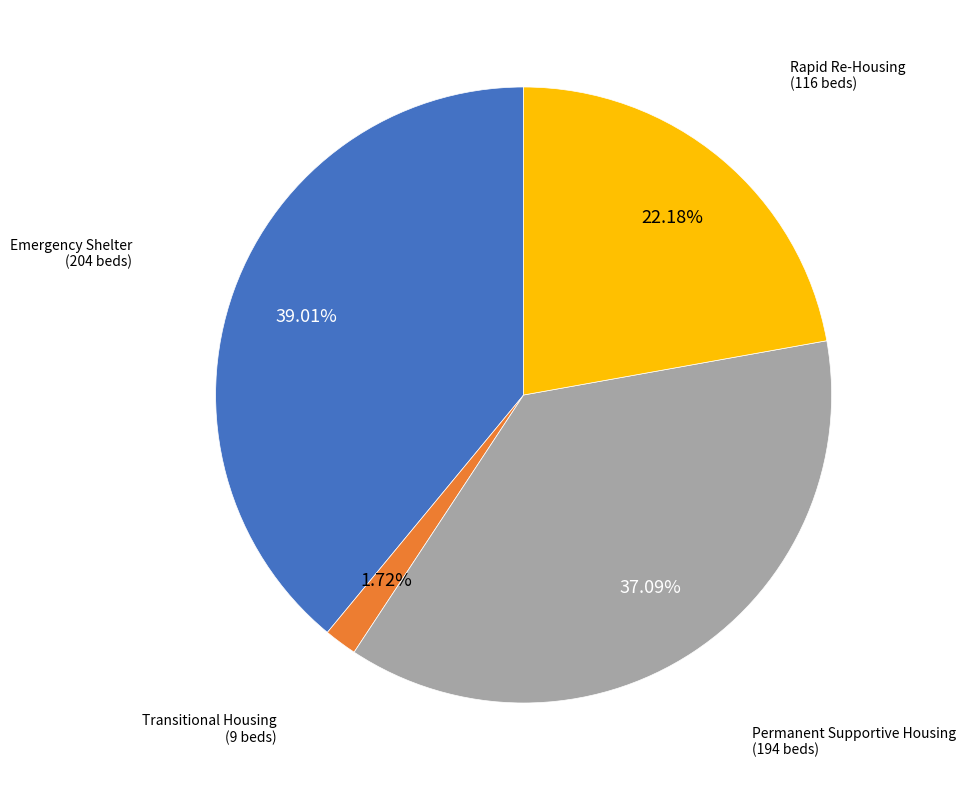

Which category has the smallest portion of the pie?

Transitional Housing